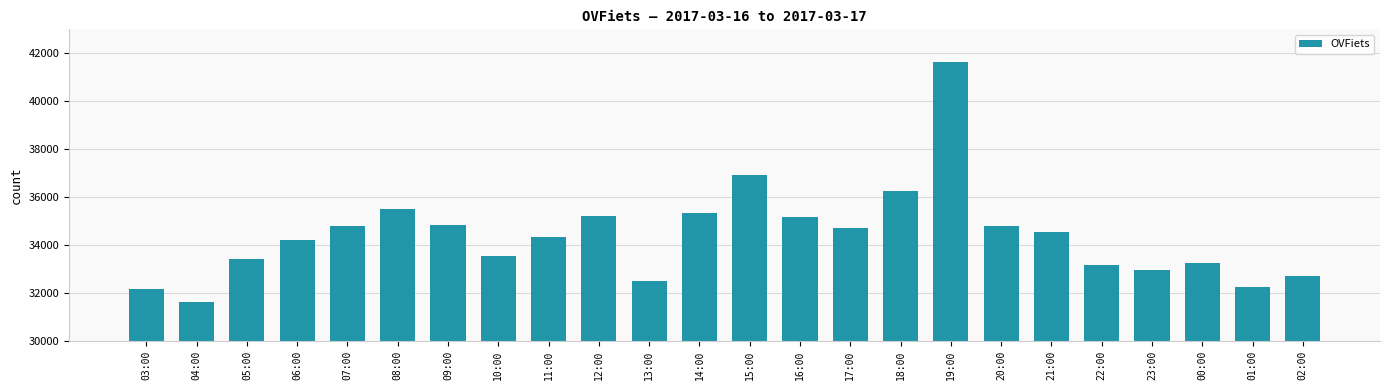

What is the difference between the values at 23:00 and 16:00?

2204